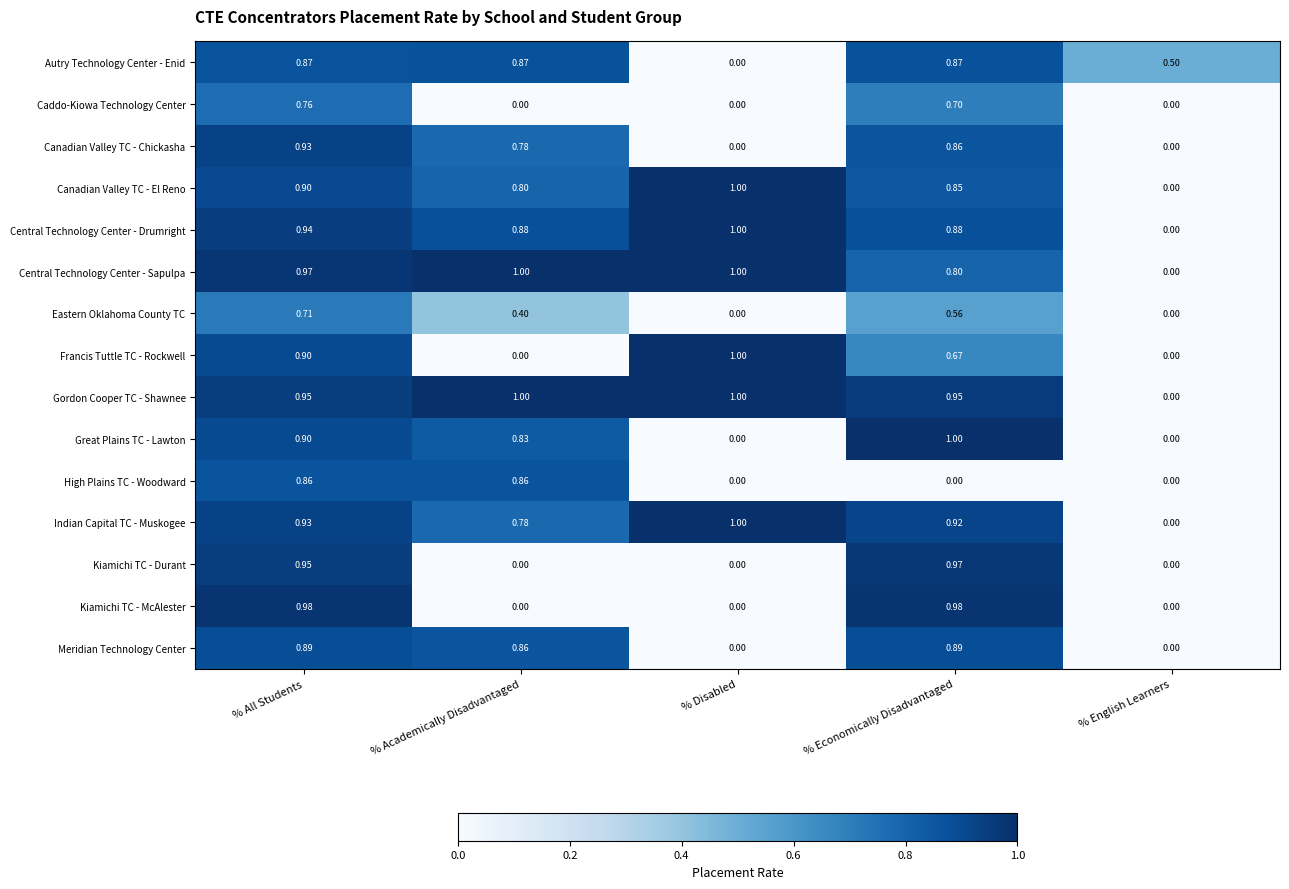

Which series has the largest total across all categories?

Gordon Cooper TC - Shawnee